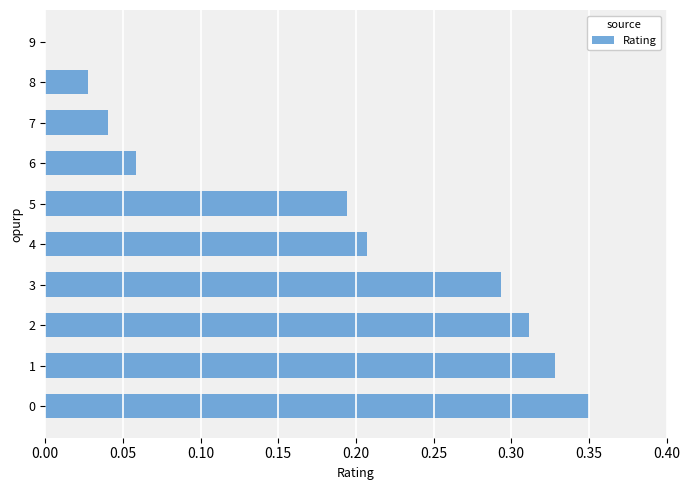

What is the sum of the values at 1 and 3?

0.6